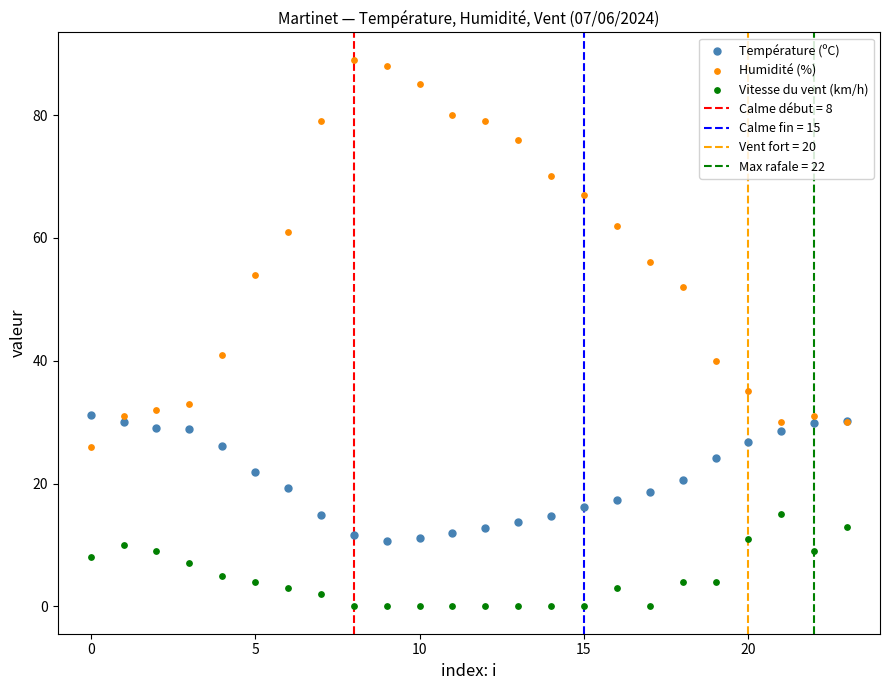

Which series contains the highest Y value?

Humidité (%)